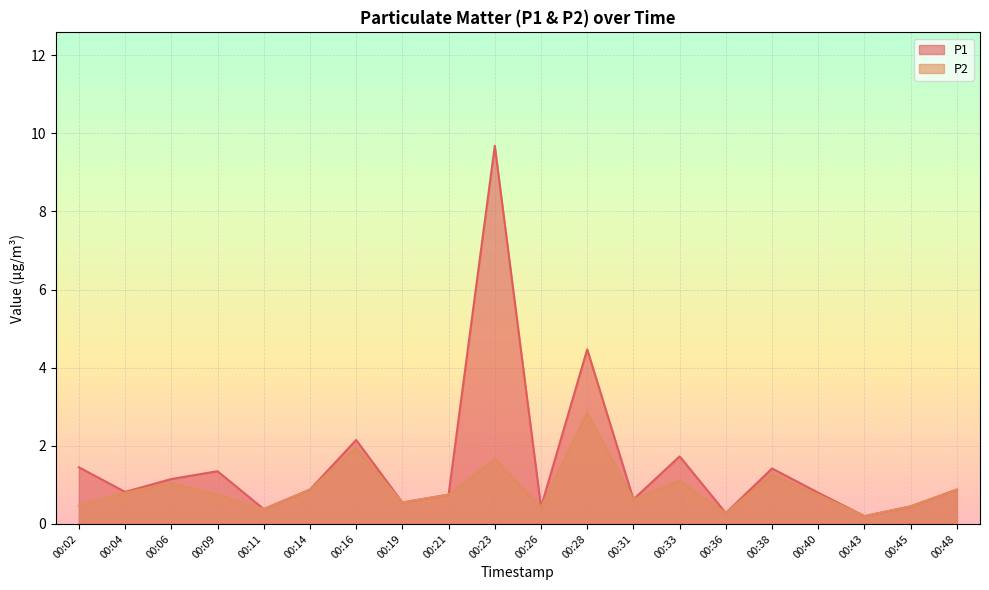

How many lines are shown in the chart?

2